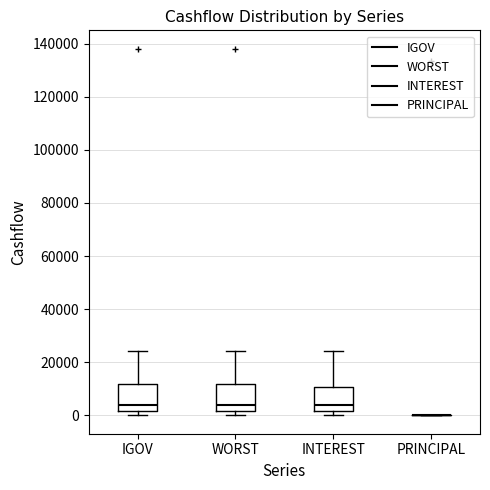

Reading left to right, transcribe this box plot: for each box, give where its median line is, the range the box spans, and where its two whiskers end, as read against the y-axis. The values are not printed on the chart, so give them approximately, as read against the axis.

IGOV: median 4000, box 2000 to 12000, whiskers 0 to 24000
WORST: median 4000, box 2000 to 12000, whiskers 0 to 24000
INTEREST: median 4000, box 2000 to 10000, whiskers 0 to 24000
PRINCIPAL: box collapsed to a line at 0, whiskers 0 to 0